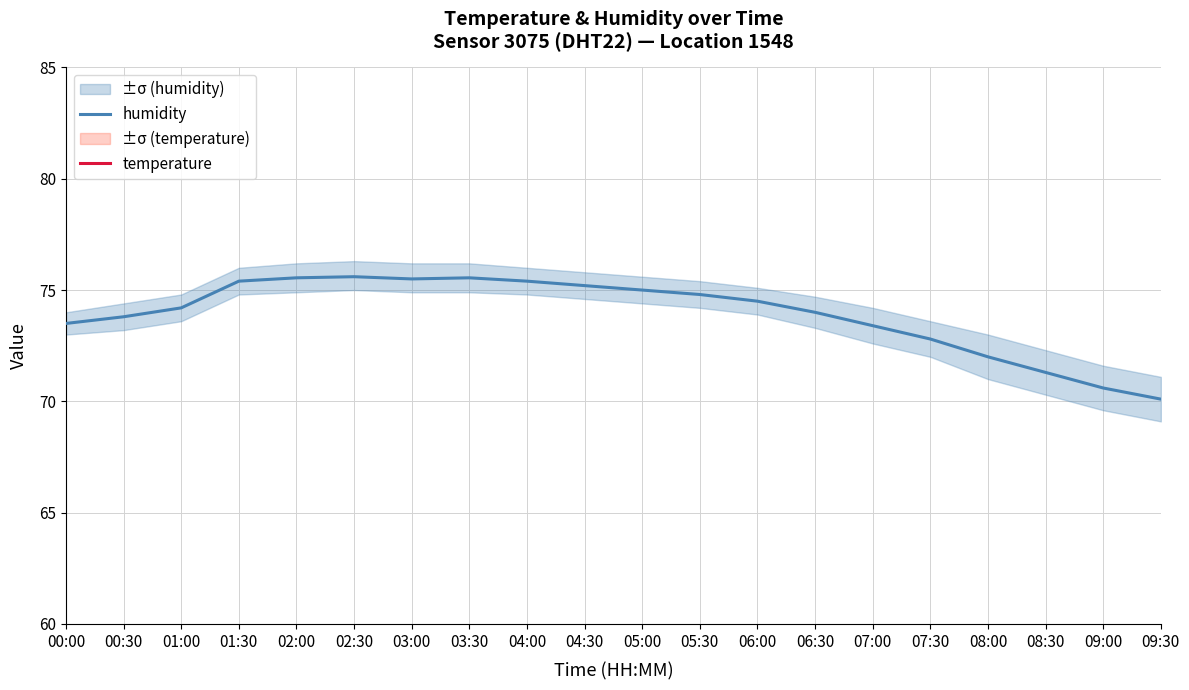

The value of humidity at 07:30 is 32.7. True or false?

False